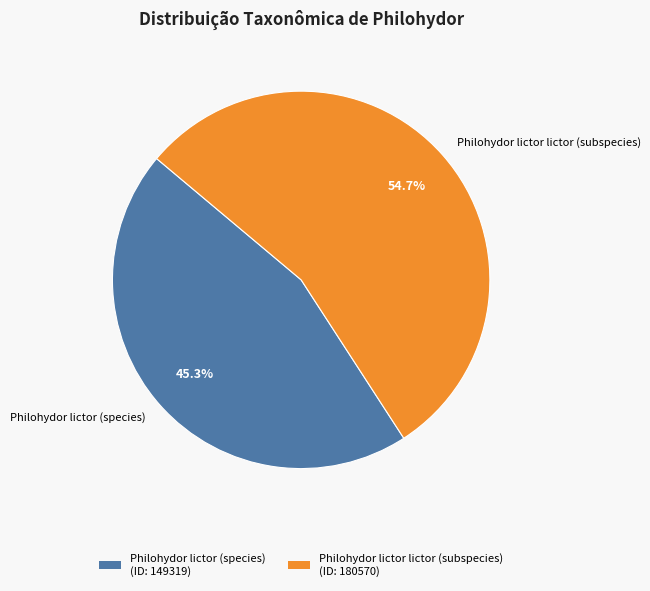

To the nearest percent, what portion does Philohydor lictor (species) represent?

45%